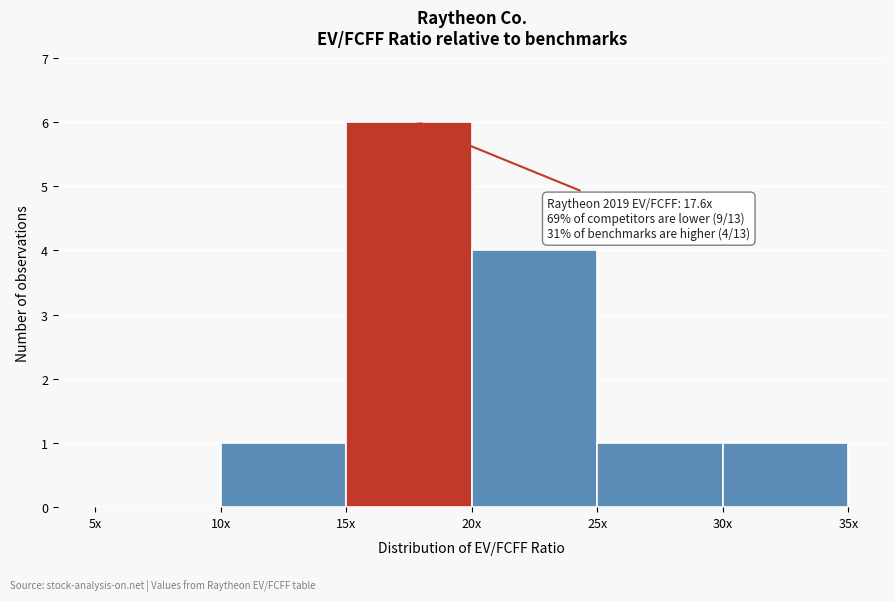

What is the change in value from 20x to 30x?

-3